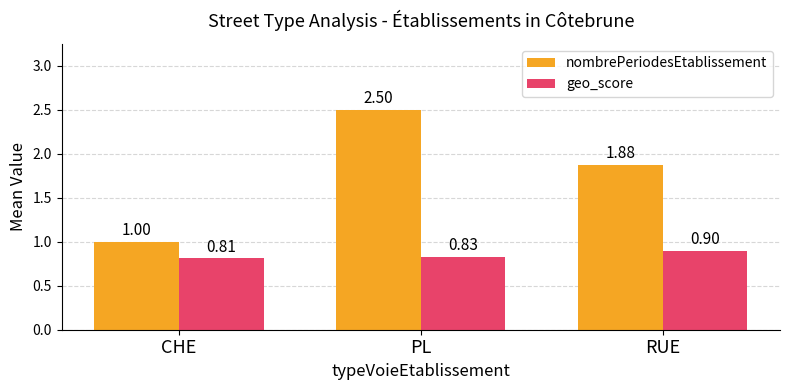

True or false: nombrePeriodesEtablissement has a value of 1.6 at PL.

False